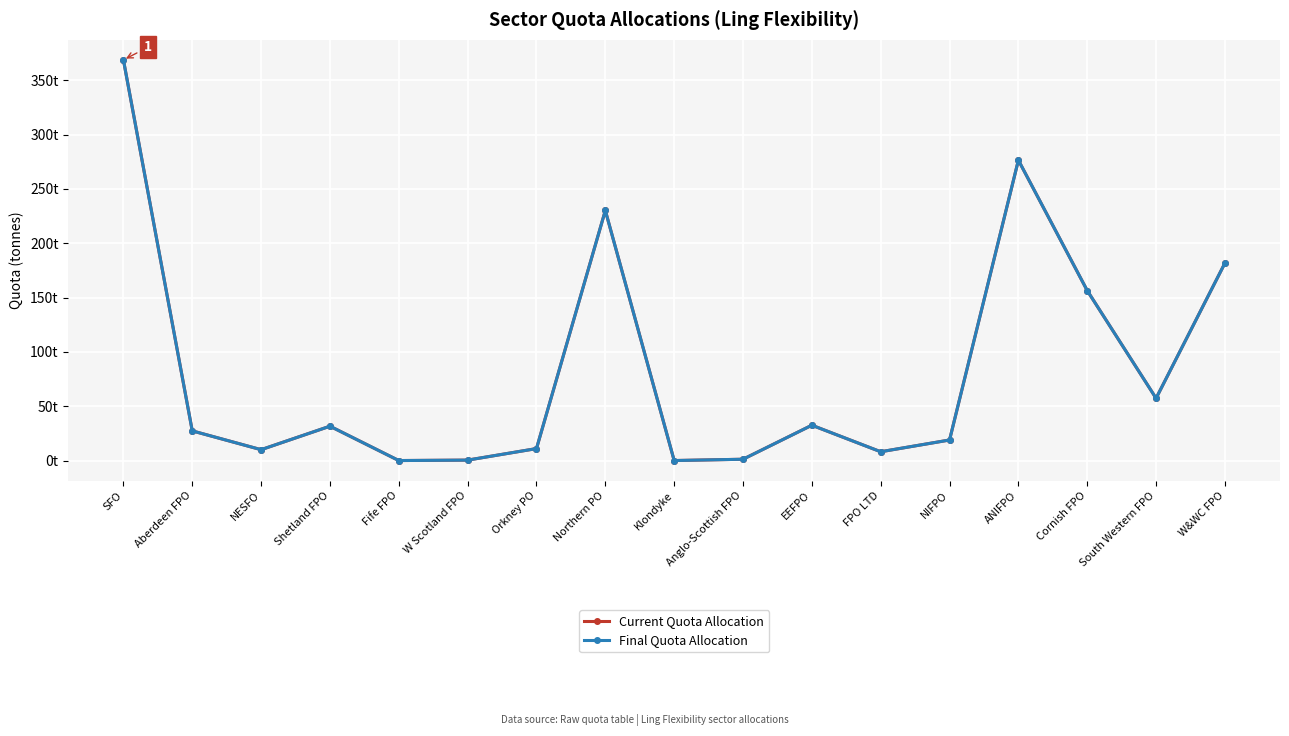

Is this an area chart (filled region under the line)?

No